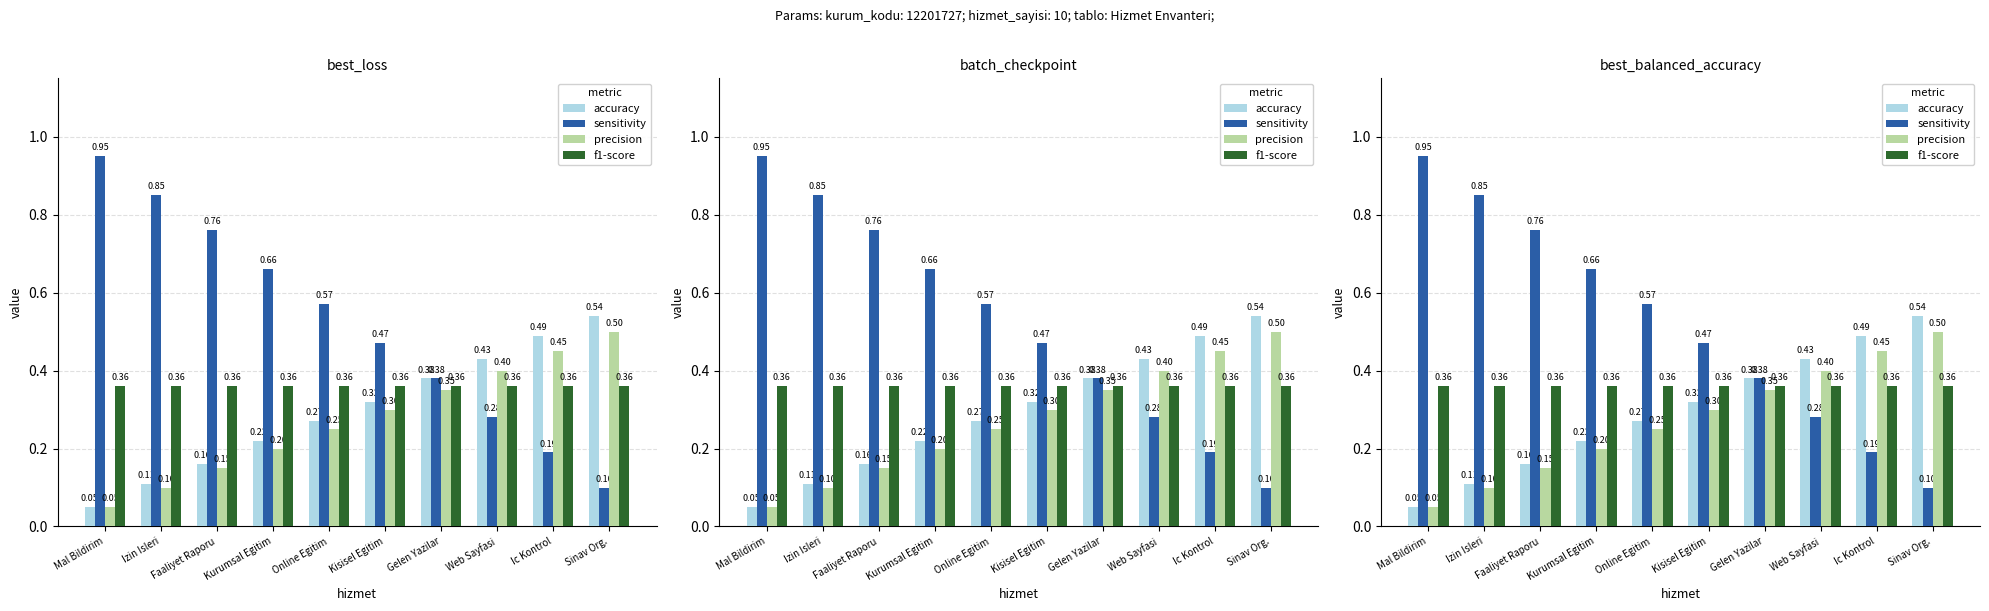

What is the average value of the sensitivity series?

0.5